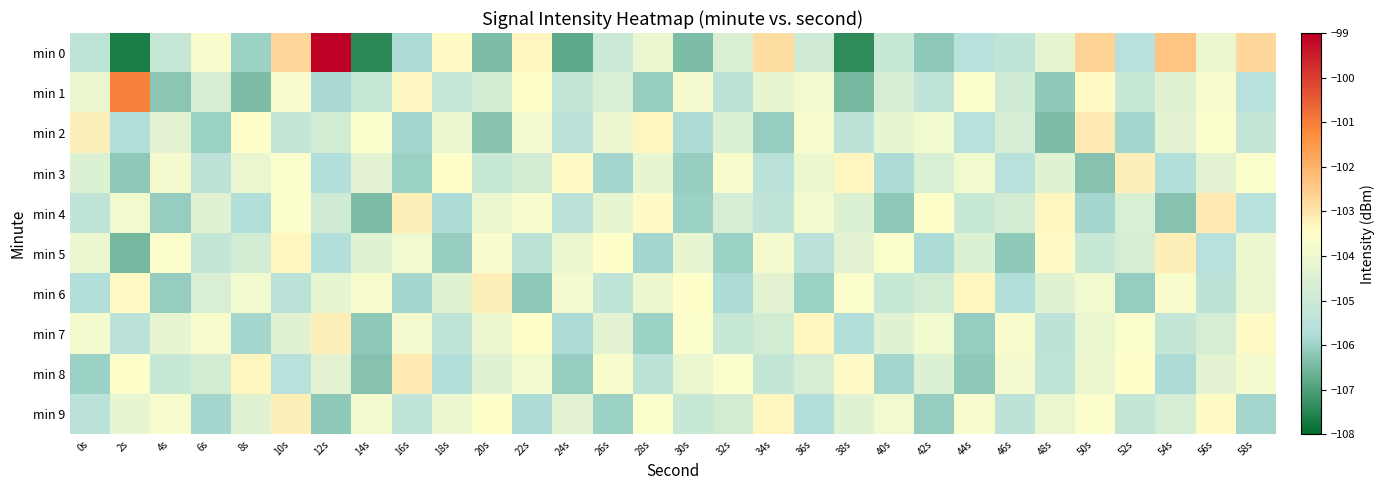

Reading right to left, extract all data points from this chart.

min 0: 58s=-102.7	56s=-104.1	54s=-102.3	52s=-105.6	50s=-102.7	48s=-104.2	46s=-105.3	44s=-105.6	42s=-106.2	40s=-105.1	38s=-107.4	36s=-104.9	34s=-102.9	32s=-104.5	30s=-106.4	28s=-104.1	26s=-105.0	24s=-106.8	22s=-103.3	20s=-106.4	18s=-103.4	16s=-105.8	14s=-107.4	12s=-99.1	10s=-102.7	8s=-106.0	6s=-103.7	4s=-105.1	2s=-107.6	0s=-105.4
min 1: 58s=-105.6	56s=-103.7	54s=-104.4	52s=-105.1	50s=-103.4	48s=-106.2	46s=-104.9	44s=-103.6	42s=-105.3	40s=-104.7	38s=-106.5	36s=-103.9	34s=-104.2	32s=-105.4	30s=-103.8	28s=-106.1	26s=-104.6	24s=-105.2	22s=-103.5	20s=-104.8	18s=-105.1	16s=-103.4	14s=-105.1	12s=-105.8	10s=-103.7	8s=-106.4	6s=-104.7	4s=-106.2	2s=-101.1	0s=-104.0
min 2: 58s=-105.2	56s=-103.6	54s=-104.3	52s=-105.9	50s=-103.1	48s=-106.4	46s=-104.7	44s=-105.6	42s=-103.9	40s=-104.2	38s=-105.4	36s=-103.7	34s=-106.1	32s=-104.5	30s=-105.8	28s=-103.3	26s=-104.0	24s=-105.5	22s=-103.8	20s=-106.3	18s=-104.1	16s=-105.9	14s=-103.6	12s=-104.8	10s=-105.2	8s=-103.5	6s=-106.0	4s=-104.3	2s=-105.7	0s=-103.2
min 3: 58s=-103.6	56s=-104.3	54s=-105.7	52s=-103.2	50s=-106.3	48s=-104.4	46s=-105.6	44s=-103.9	42s=-104.6	40s=-105.8	38s=-103.3	36s=-104.0	34s=-105.5	32s=-103.7	30s=-106.1	28s=-104.2	26s=-105.9	24s=-103.4	22s=-104.8	20s=-105.1	18s=-103.5	16s=-106.0	14s=-104.3	12s=-105.7	10s=-103.6	8s=-104.1	6s=-105.4	4s=-103.8	2s=-106.2	0s=-104.5
min 4: 58s=-105.6	56s=-103.1	54s=-106.3	52s=-104.6	50s=-105.9	48s=-103.3	46s=-104.8	44s=-105.1	42s=-103.5	40s=-106.2	38s=-104.5	36s=-103.8	34s=-105.3	32s=-104.7	30s=-106.0	28s=-103.4	26s=-104.2	24s=-105.5	22s=-103.7	20s=-104.1	18s=-105.8	16s=-103.2	14s=-106.4	12s=-104.9	10s=-103.6	8s=-105.7	6s=-104.4	4s=-106.1	2s=-103.9	0s=-105.3
min 5: 58s=-104.0	56s=-105.6	54s=-103.2	52s=-104.7	50s=-105.1	48s=-103.4	46s=-106.2	44s=-104.5	42s=-105.8	40s=-103.6	38s=-104.3	36s=-105.5	34s=-103.8	32s=-106.0	30s=-104.2	28s=-105.9	26s=-103.5	24s=-104.1	22s=-105.4	20s=-103.7	18s=-106.1	16s=-103.9	14s=-104.4	12s=-105.7	10s=-103.3	8s=-104.8	6s=-105.2	4s=-103.6	2s=-106.5	0s=-104.0
min 6: 58s=-104.1	56s=-105.4	54s=-103.7	52s=-106.1	50s=-103.9	48s=-104.4	46s=-105.7	44s=-103.3	42s=-104.8	40s=-105.1	38s=-103.6	36s=-106.0	34s=-104.3	32s=-105.8	30s=-103.5	28s=-104.0	26s=-105.3	24s=-103.8	22s=-106.2	20s=-103.2	18s=-104.4	16s=-105.9	14s=-103.7	12s=-104.2	10s=-105.5	8s=-103.9	6s=-104.6	4s=-106.1	2s=-103.4	0s=-105.7
min 7: 58s=-103.4	56s=-104.7	54s=-105.2	52s=-103.6	50s=-104.1	48s=-105.4	46s=-103.7	44s=-106.1	42s=-103.9	40s=-104.4	38s=-105.7	36s=-103.3	34s=-104.8	32s=-105.1	30s=-103.6	28s=-106.0	26s=-104.3	24s=-105.8	22s=-103.5	20s=-104.0	18s=-105.3	16s=-103.8	14s=-106.2	12s=-103.2	10s=-104.4	8s=-105.9	6s=-103.7	4s=-104.2	2s=-105.5	0s=-103.8
min 8: 58s=-103.8	56s=-104.3	54s=-105.8	52s=-103.5	50s=-104.0	48s=-105.3	46s=-103.8	44s=-106.2	42s=-104.5	40s=-105.9	38s=-103.4	36s=-104.7	34s=-105.2	32s=-103.6	30s=-104.1	28s=-105.4	26s=-103.7	24s=-106.1	22s=-103.9	20s=-104.4	18s=-105.7	16s=-103.1	14s=-106.3	12s=-104.3	10s=-105.6	8s=-103.3	6s=-104.8	4s=-105.1	2s=-103.5	0s=-106.0
min 9: 58s=-105.9	56s=-103.4	54s=-104.7	52s=-105.2	50s=-103.6	48s=-104.1	46s=-105.4	44s=-103.7	42s=-106.1	40s=-103.9	38s=-104.4	36s=-105.7	34s=-103.3	32s=-104.8	30s=-105.1	28s=-103.6	26s=-106.0	24s=-104.3	22s=-105.8	20s=-103.5	18s=-104.0	16s=-105.3	14s=-103.8	12s=-106.2	10s=-103.2	8s=-104.4	6s=-105.9	4s=-103.7	2s=-104.2	0s=-105.5